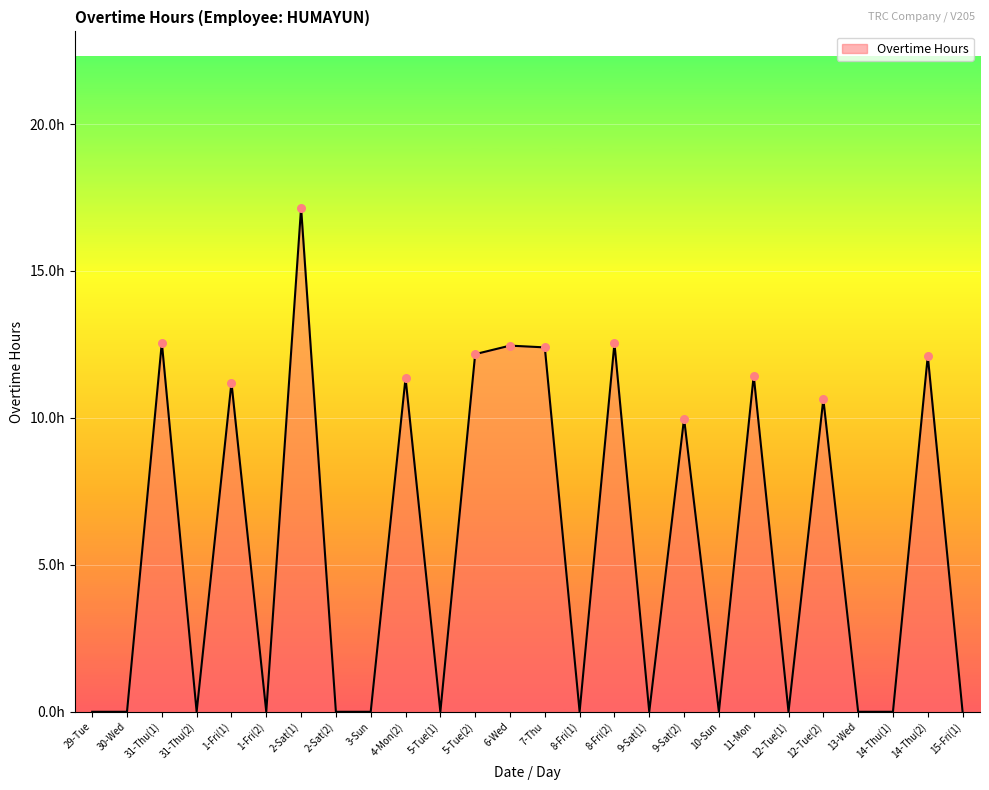

What is the ratio of the value at 14-Thu(2) to the value at 7-Thu?

1.0